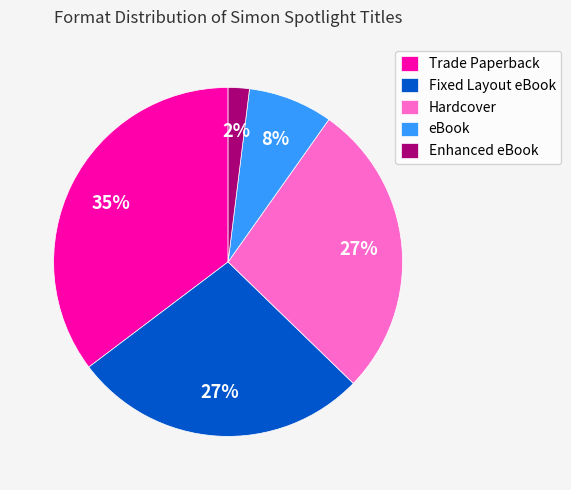

What percentage is the Fixed Layout eBook slice, to the nearest percent?

27%